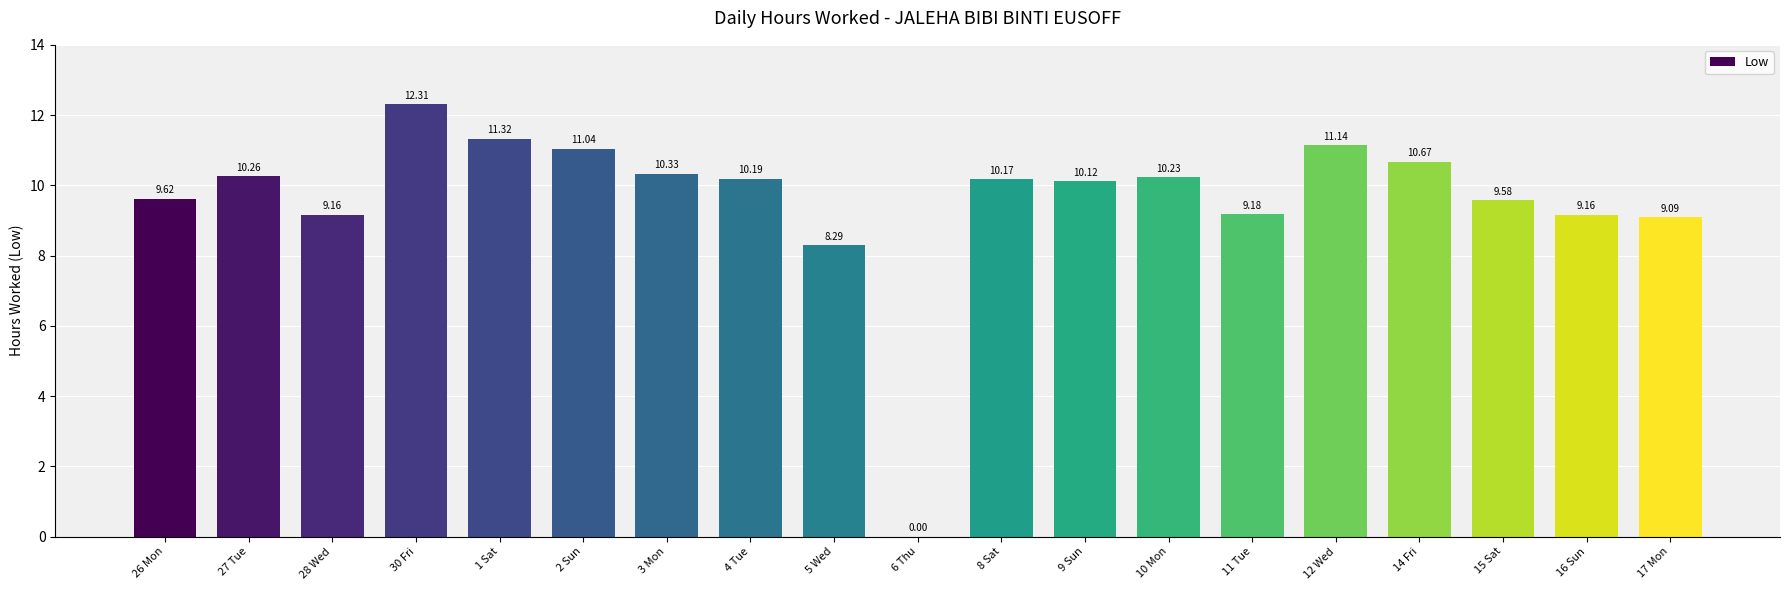

What is the sum of all values?

181.9